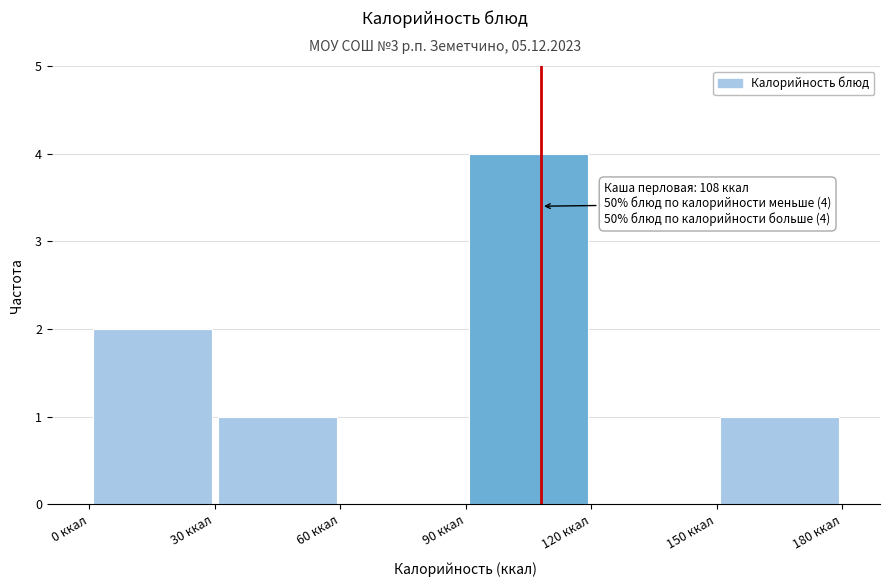

Which range on the x-axis has the tallest bar?

90 to 120